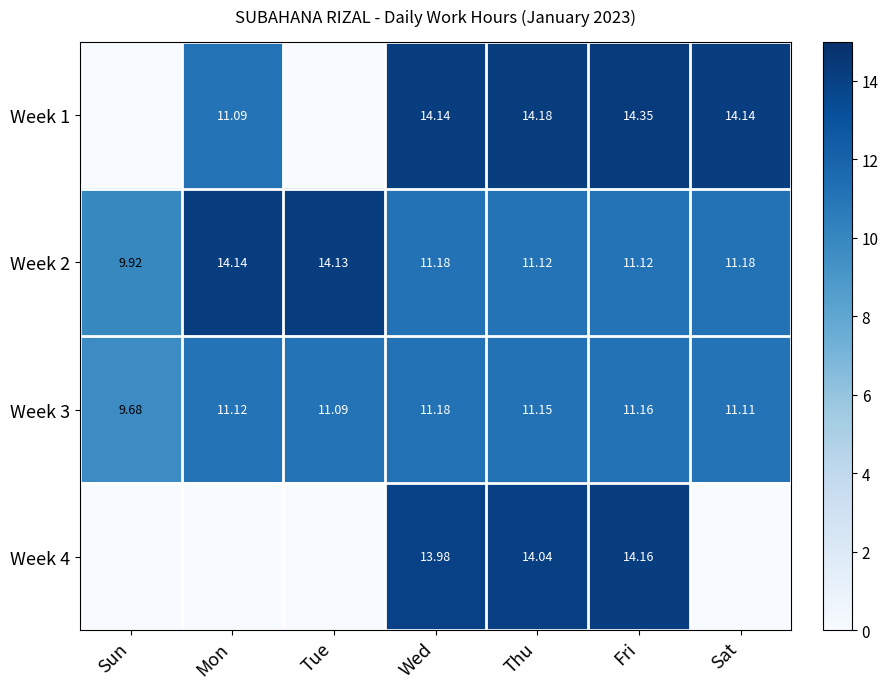

Is the value of Week 2 at Sun greater than the value of Week 3 at Sun?

Yes